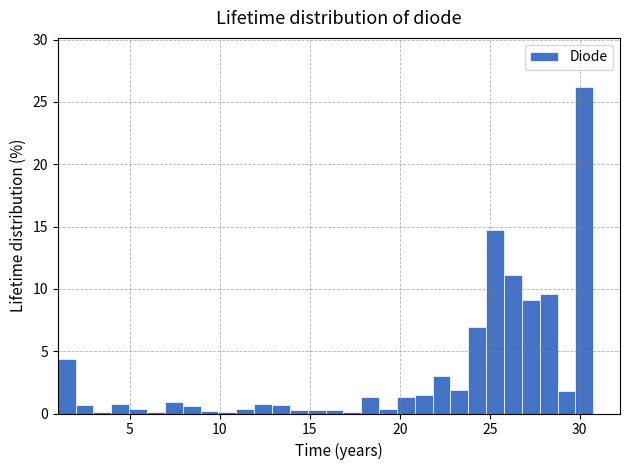

Read against the x-axis, roughly where is the centre of the tallest bar?

30.5